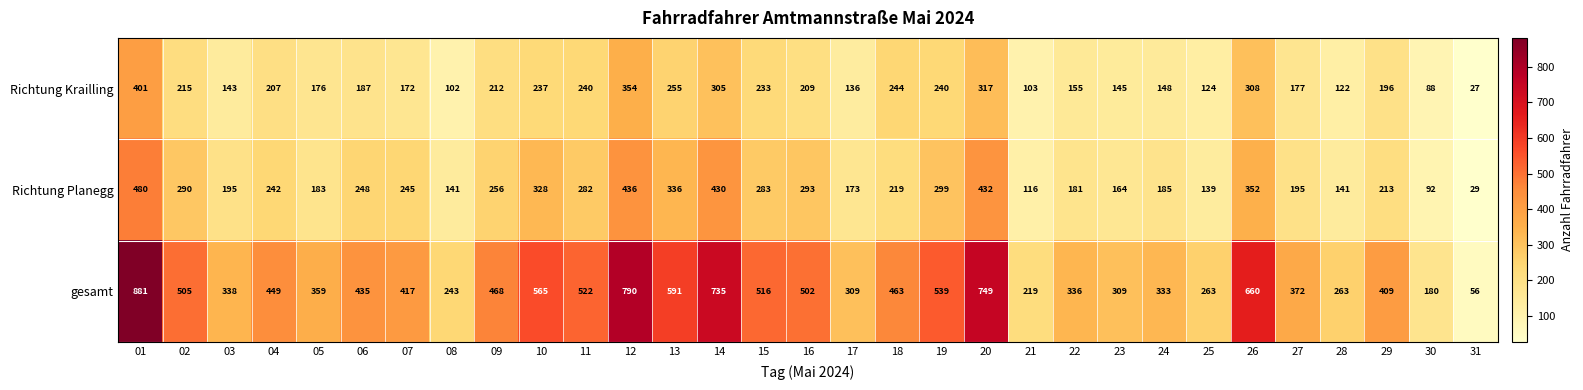

Rank the series at 21 from lowest to highest value.

Richtung Krailling, Richtung Planegg, gesamt